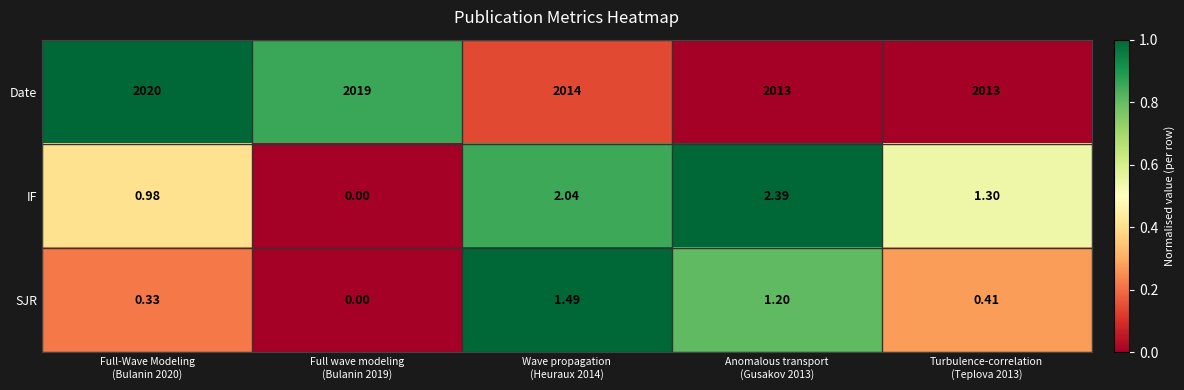

What is the total value across all series at Full wave modeling
(Bulanin 2019)?

2019.0